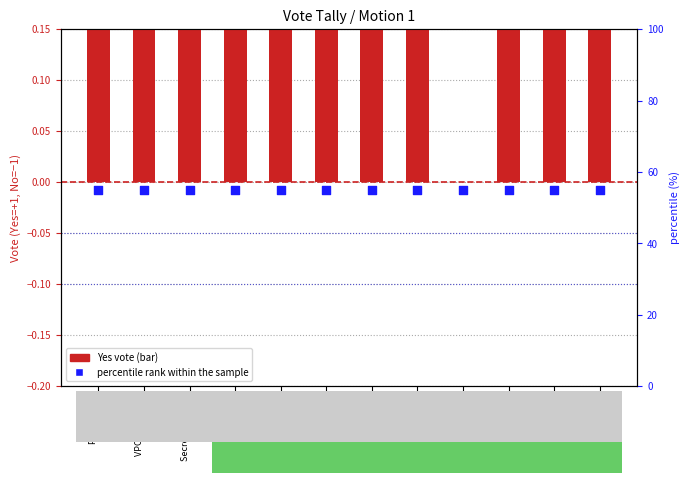

Is the value of Yes vote count at Senator Schoth greater than the value of percentile rank within the sample at Senator Myers?

No